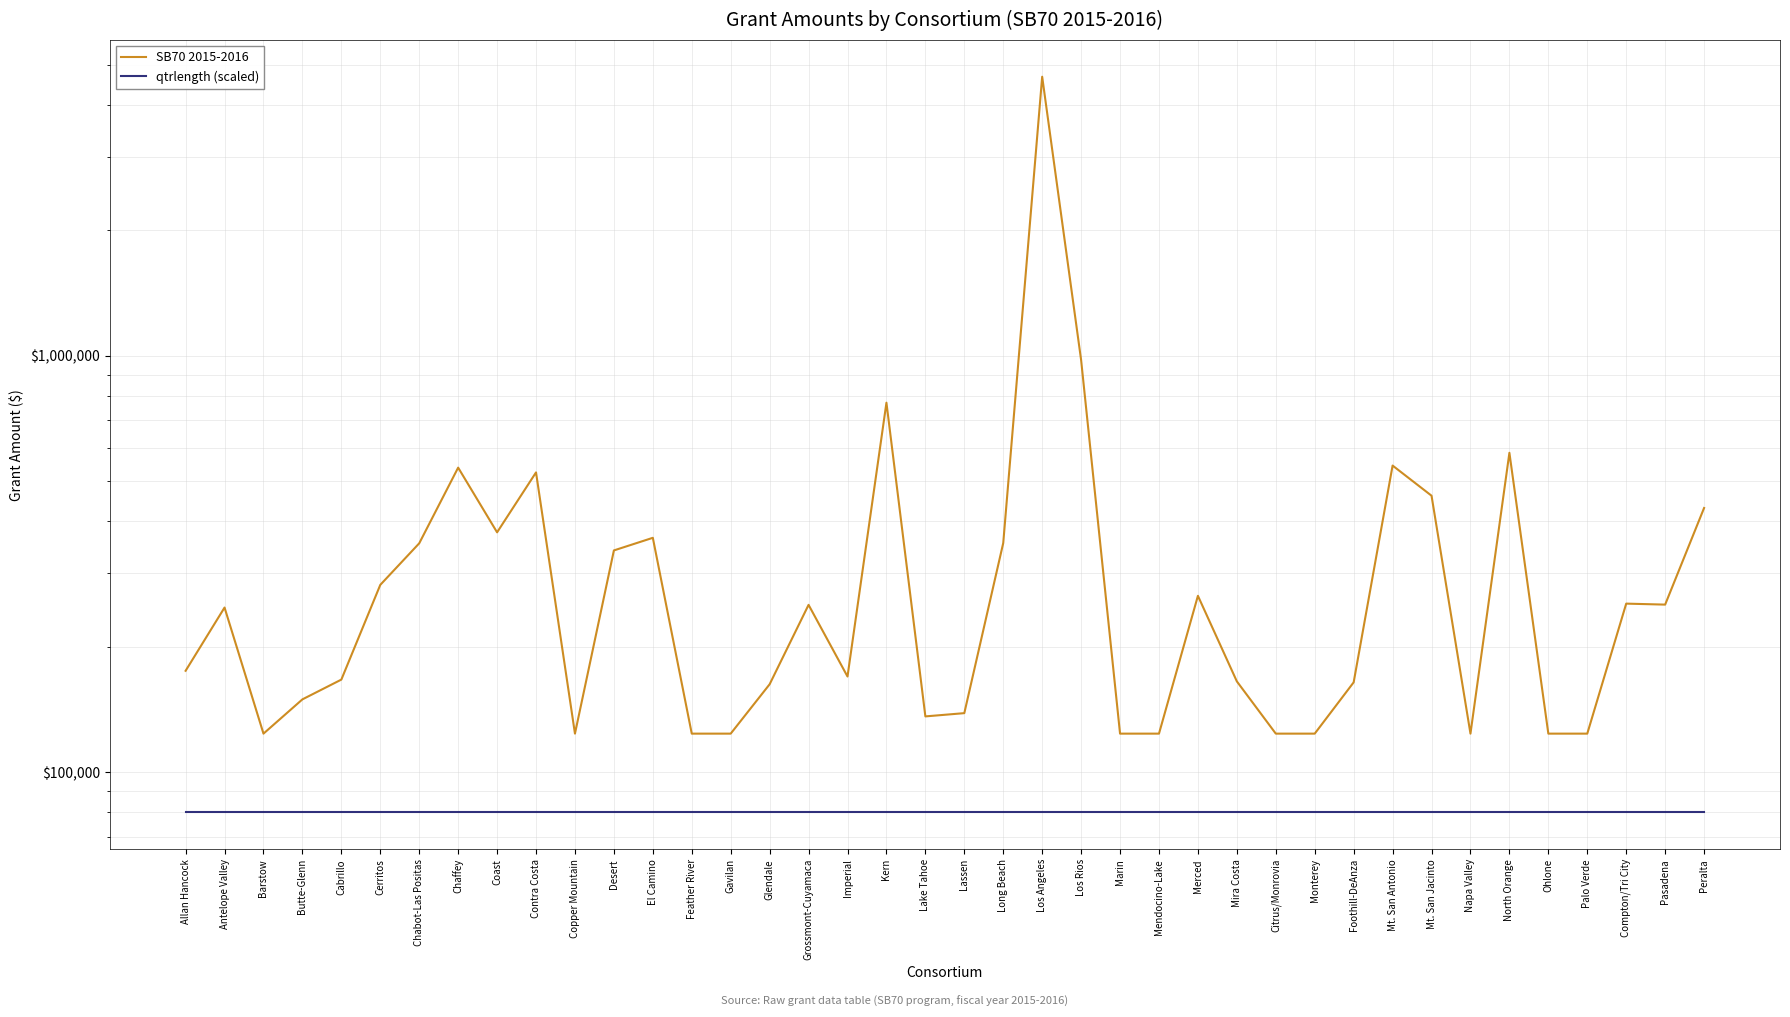

True or false: qtrlength (scaled) has more than 0 interior local peaks.

False